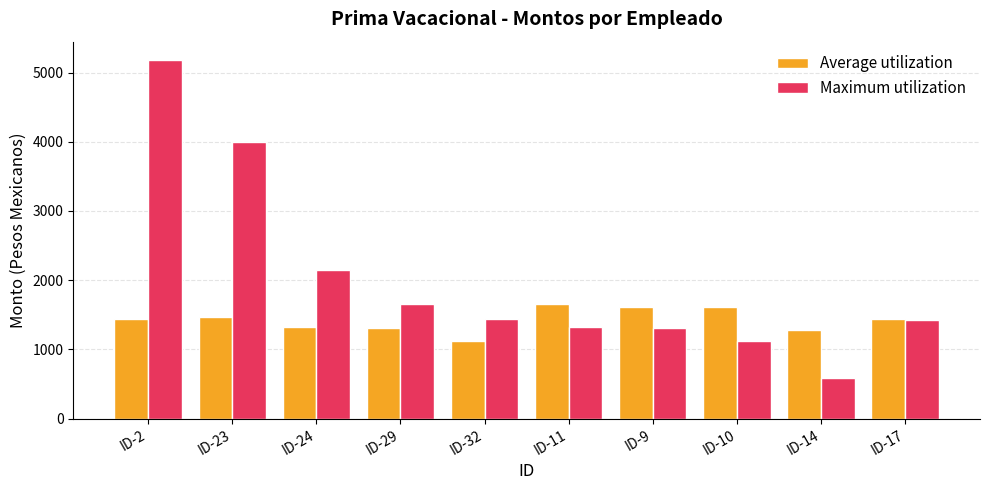

How many categories are shown in the chart?

10